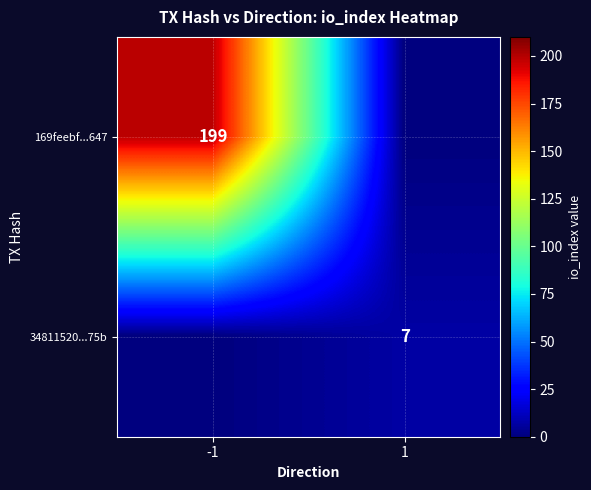

True or false: 169feebf...647 has a value of 330 at -1.

False